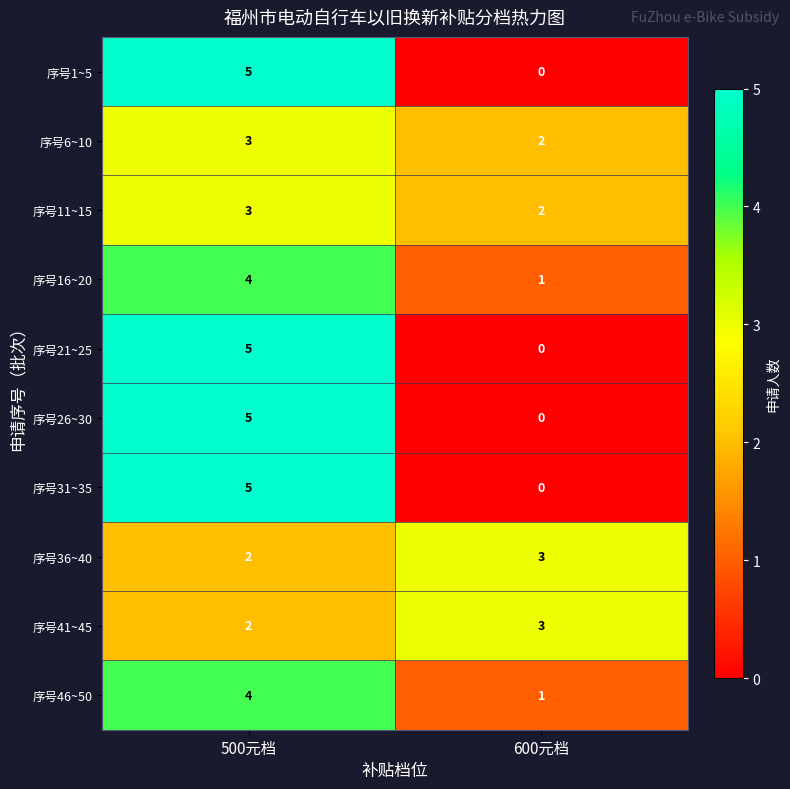

Reading right to left, list all the values displayed in this chart.

序号1~5: 0	5
序号6~10: 2	3
序号11~15: 2	3
序号16~20: 1	4
序号21~25: 0	5
序号26~30: 0	5
序号31~35: 0	5
序号36~40: 3	2
序号41~45: 3	2
序号46~50: 1	4